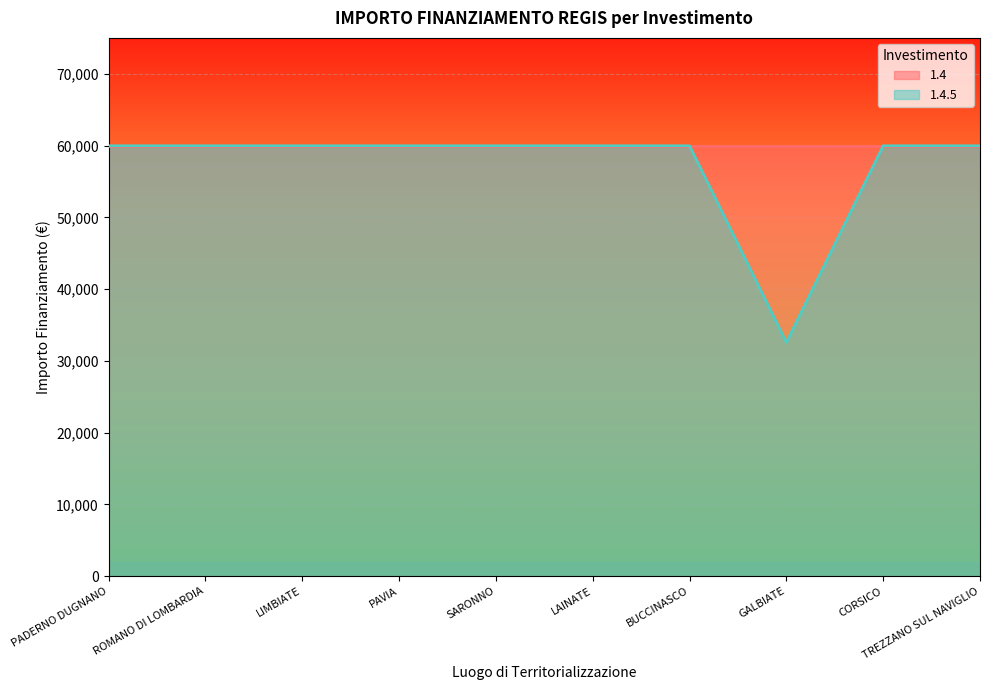

Reading left to right, transcribe all the data shown in this chart.

PADERNO DUGNANO=59966	ROMANO DI LOMBARDIA=59966	LIMBIATE=59966	PAVIA=59966	SARONNO=59966	LAINATE=59966	BUCCINASCO=59966	GALBIATE=32589	CORSICO=59966	TREZZANO SUL NAVIGLIO=59966